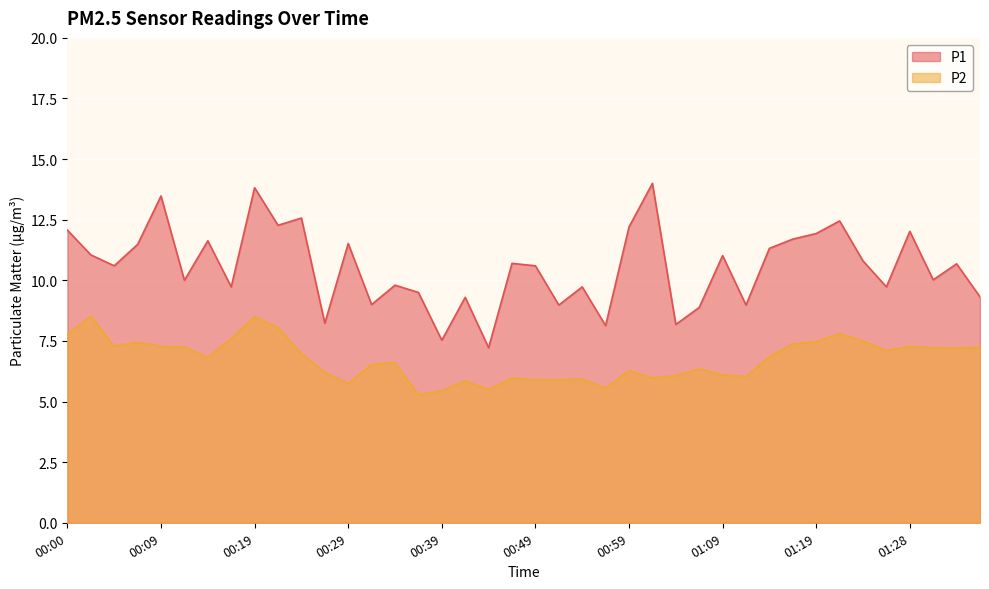

What is the label of the 34th point from the left?

01:21